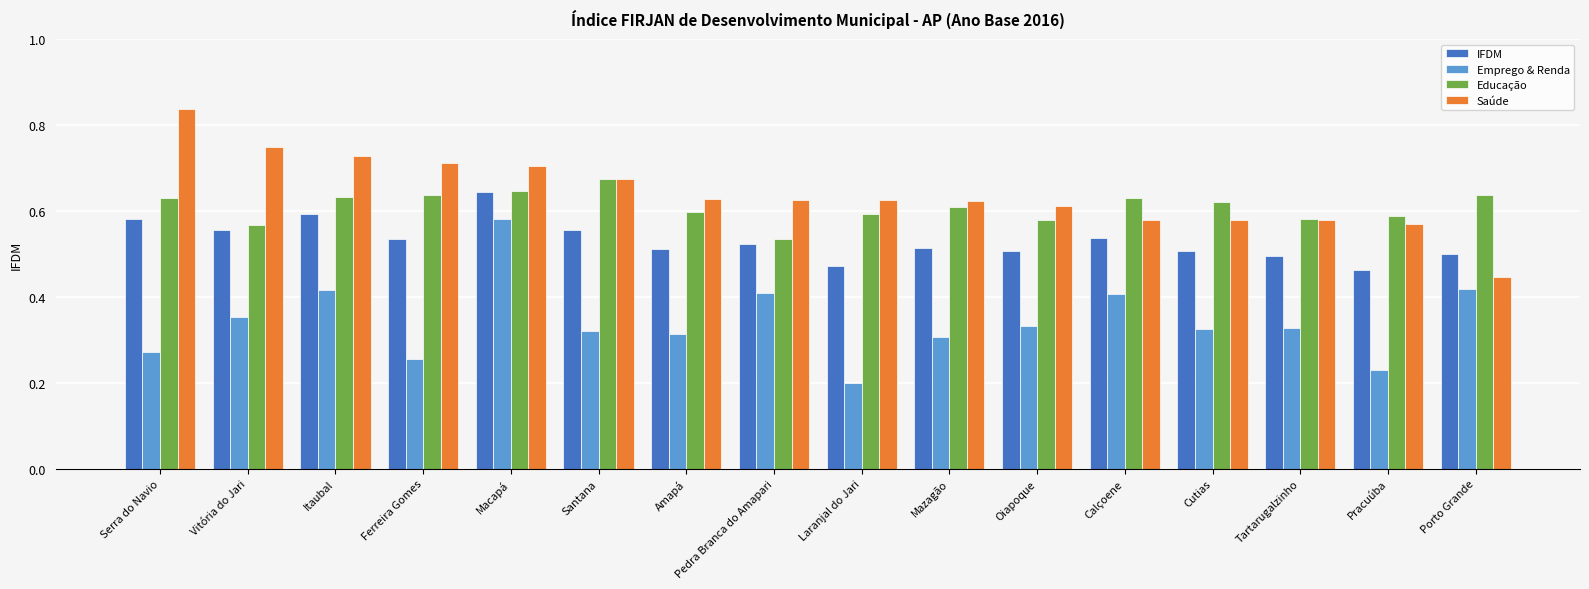

What is the total value across all series at Pracuúba?

1.9